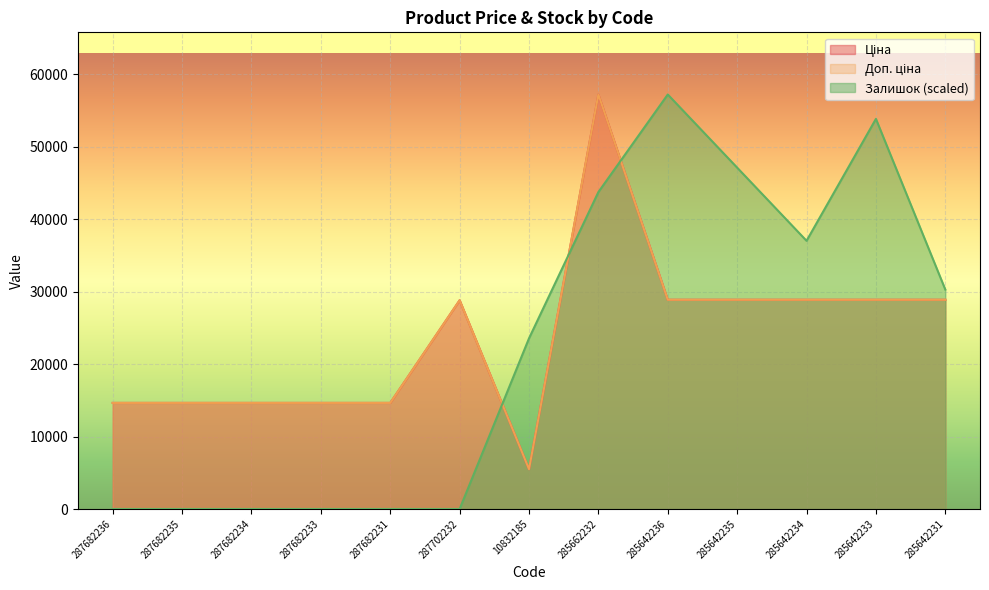

What is the difference between the maximum and second lowest values in the Ціна series?

42585.9